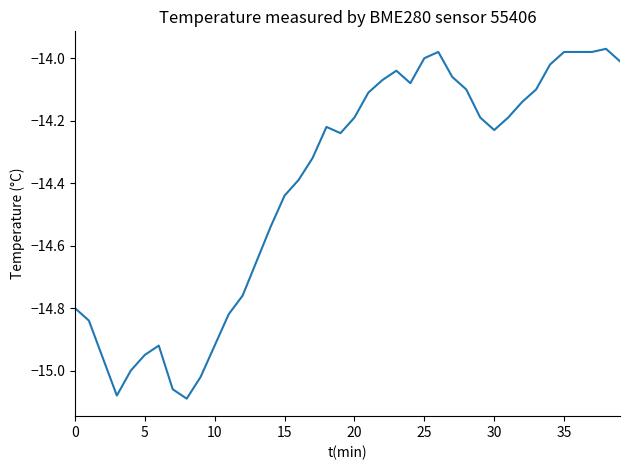

What is the difference between the maximum and minimum values?

1.1